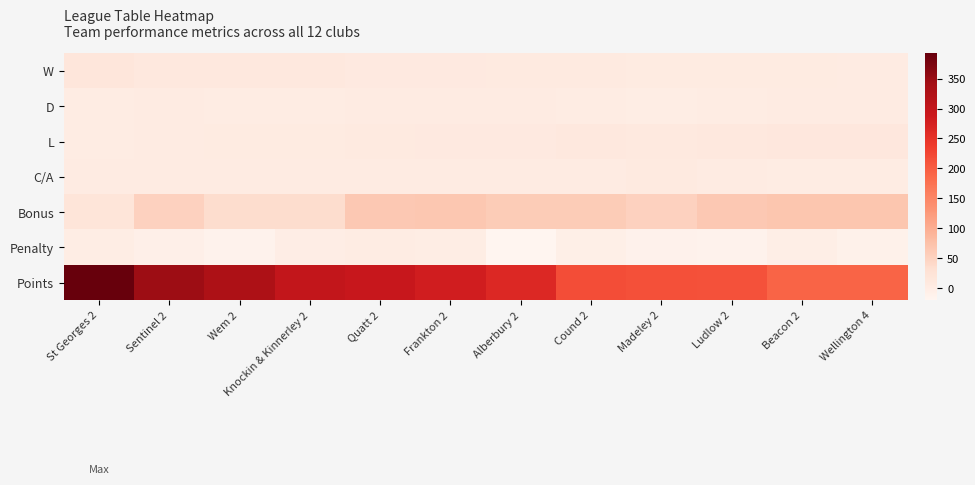

Rank the series by their maximum value, from lowest to highest.

Penalty, D, C/A, L, W, Bonus, Points